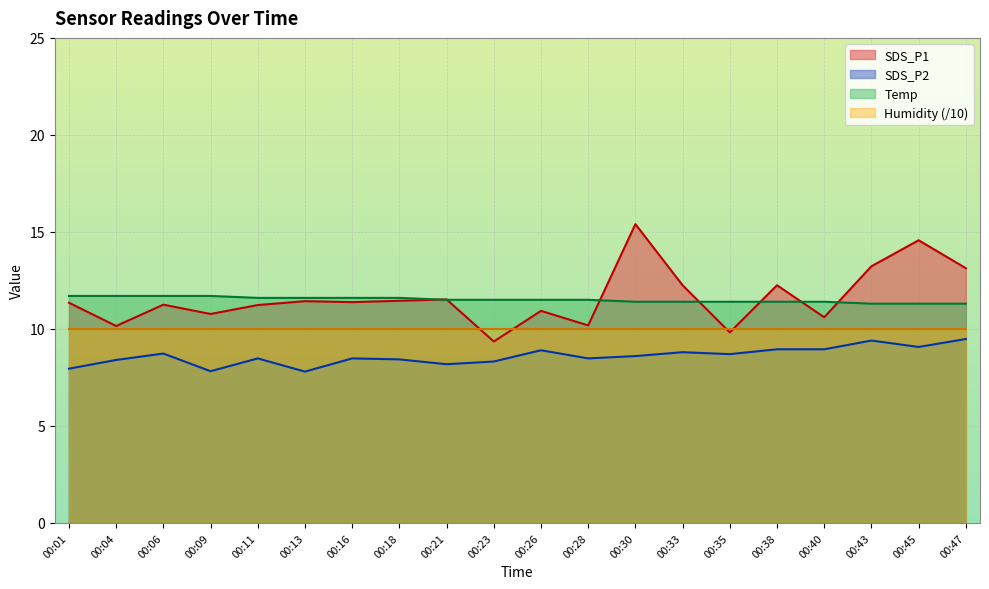

Is the value of Temp at 00:33 greater than the value of SDS_P1 at 00:11?

Yes